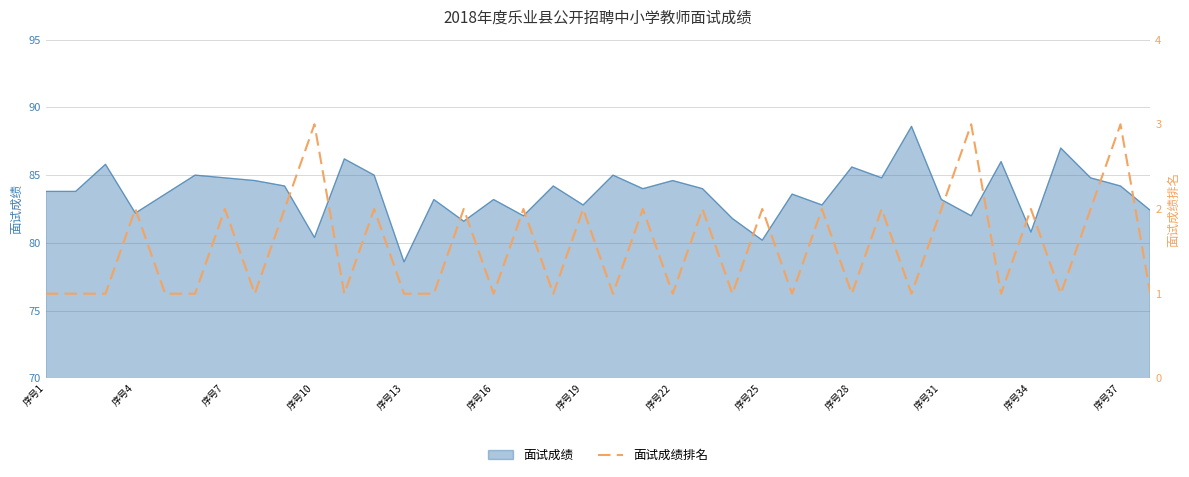

Reading right to left, extract all data points from this chart.

1	3	2	1	2	1	3	2	1	2	1	2	1	2	1	2	1	2	1	2	1	2	1	2	1	1	2	1	3	2	1	2	1	1	2	1	1	1